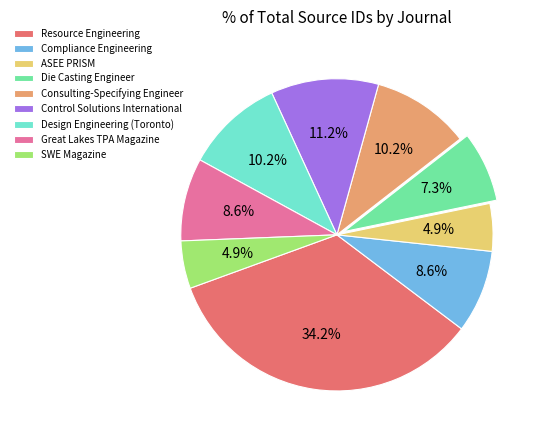

Is it true that ASEE PRISM is 5% of the pie?

True